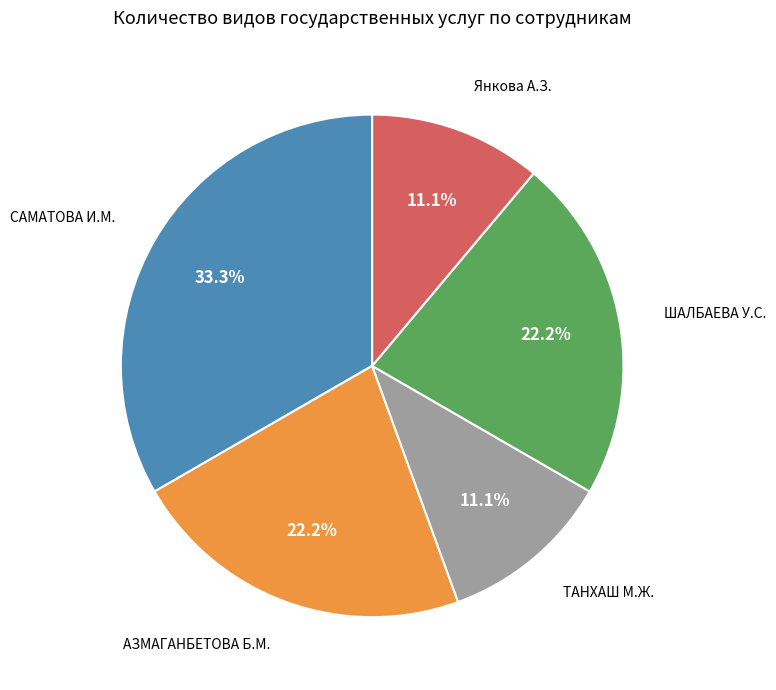

Is there a majority slice in this chart?

No